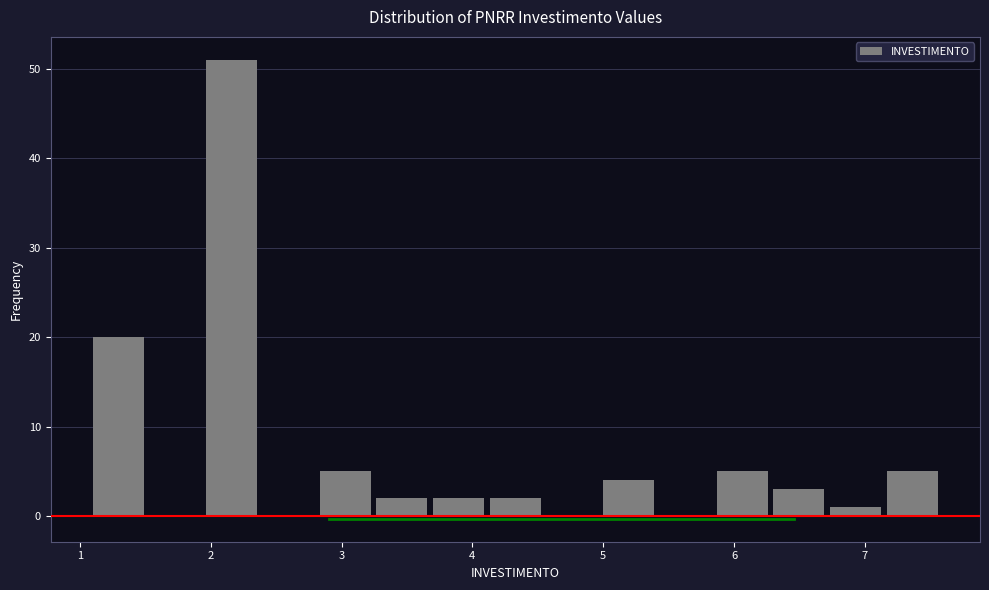

Over which range of the x-axis is the bar tallest?

2.0 to 2.4